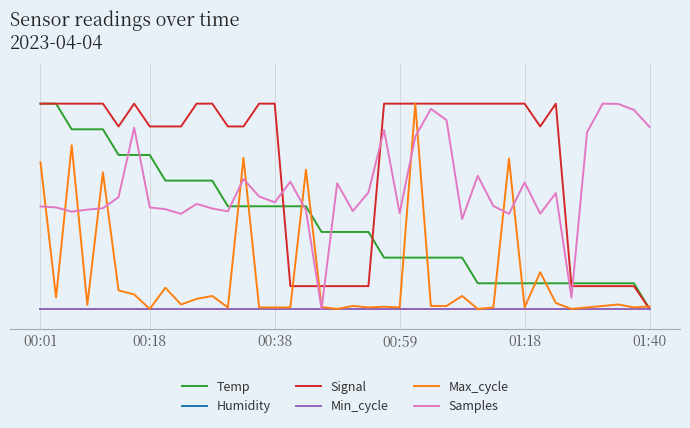

Does the chart display data point markers on the line(s)?

No